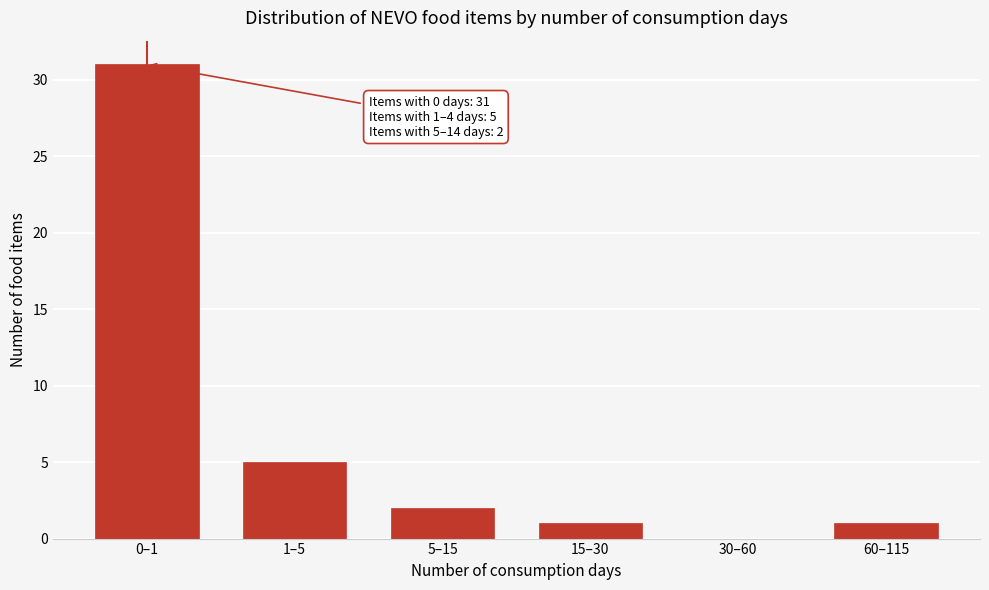

Reading left to right, list all the values displayed in this chart.

0–1=31	1–5=5	5–15=2	15–30=1	30–60=0	60–115=1